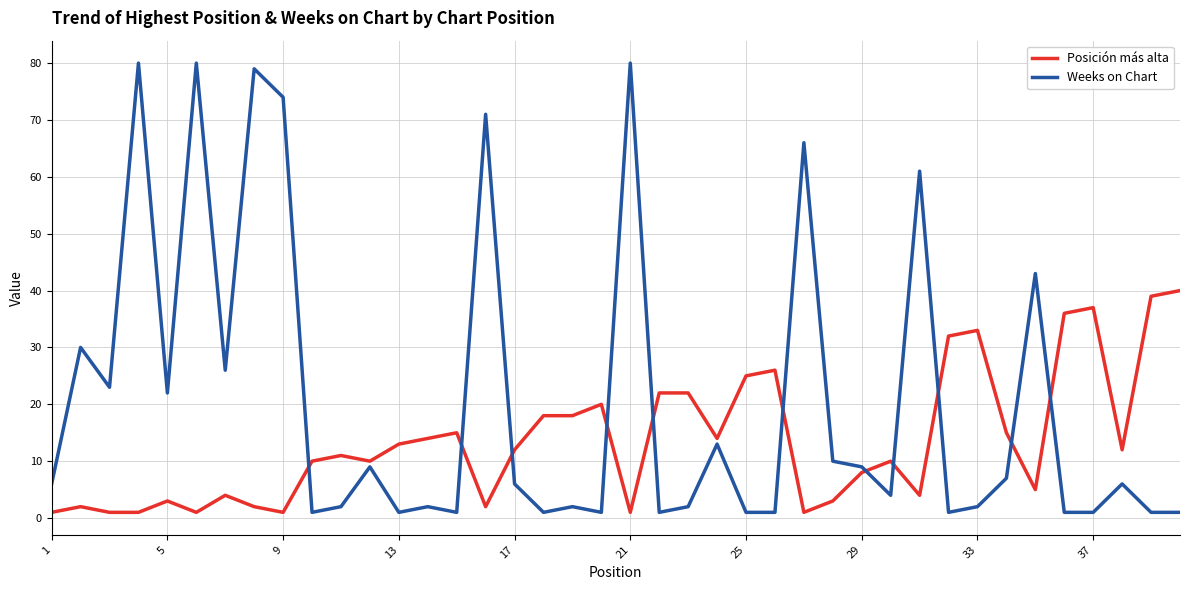

Reading left to right, extract all data points from this chart.

Posición más alta: 1	2	1	1	3	1	4	2	1	10	11	10	13	14	15	2	12	18	18	20	1	22	22	14	25	26	1	3	8	10	4	32	33	15	5	36	37	12	39	40
Weeks on Chart: 6	30	23	80	22	80	26	79	74	1	2	9	1	2	1	71	6	1	2	1	80	1	2	13	1	1	66	10	9	4	61	1	2	7	43	1	1	6	1	1